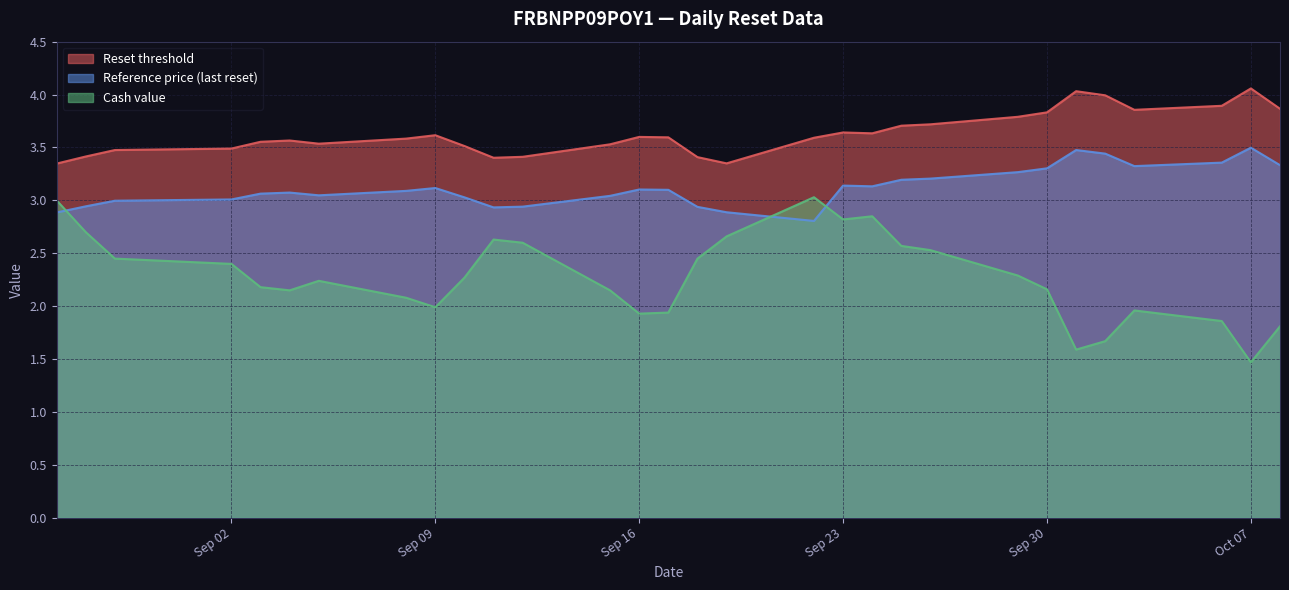

True or false: Reference price (last reset) has more than 1 points higher than both neighbors.

True